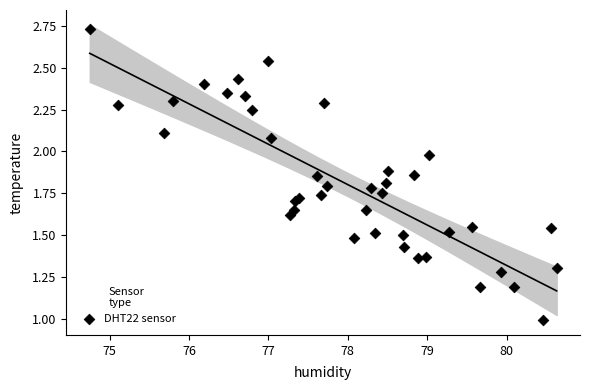

What is the range of X values (max minus min)?

5.9